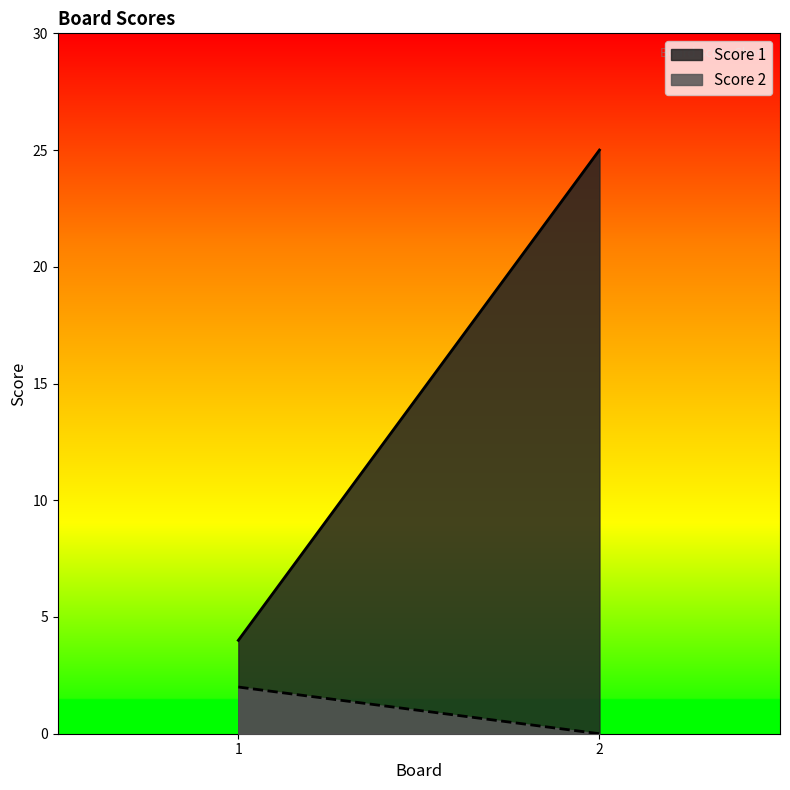

Rank the series by their maximum value, from highest to lowest.

Score 1, Score 2